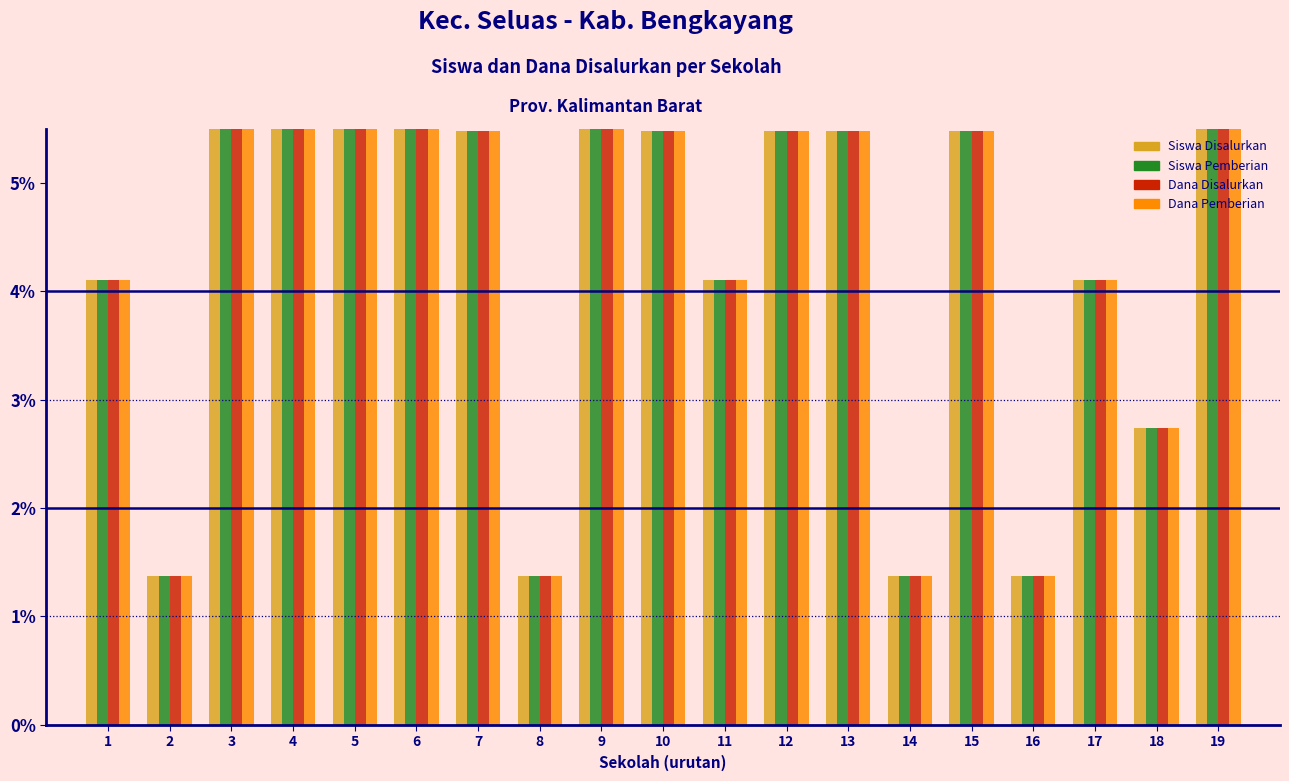

What is the highest value of the Siswa Pemberian series?

11.0